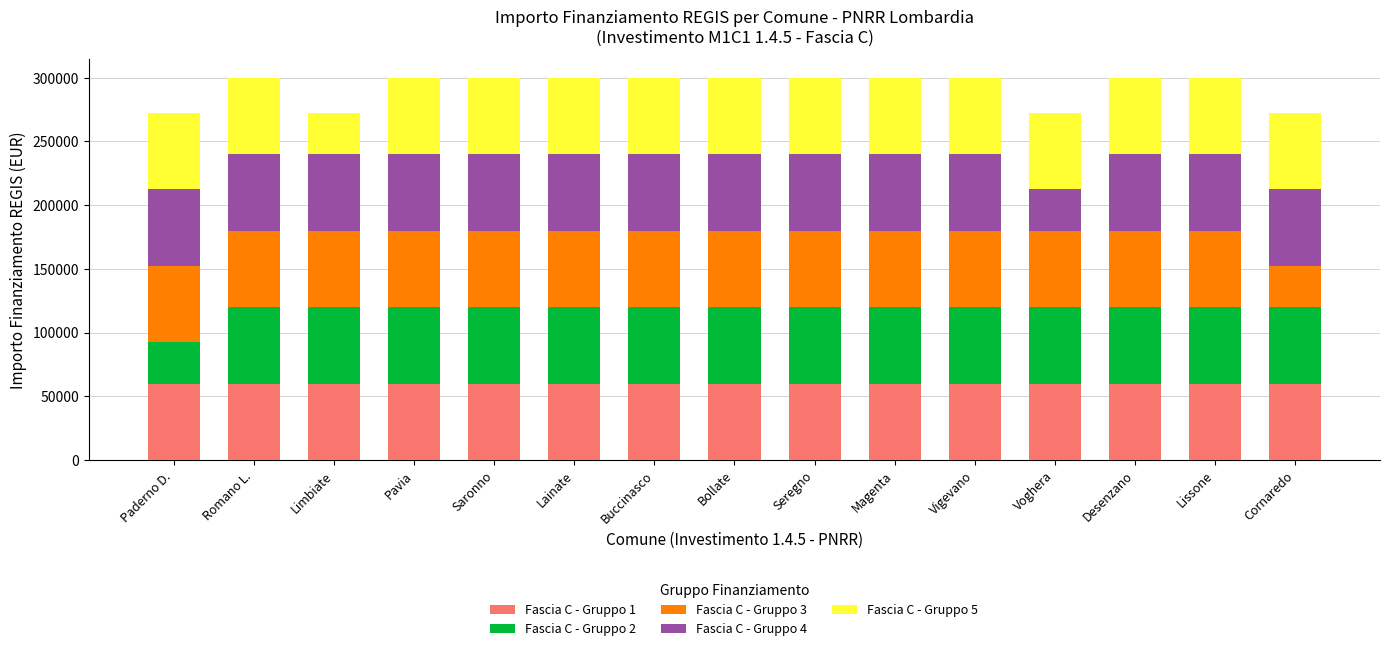

What is the lowest value of the Fascia C - Gruppo 1 series?

59966